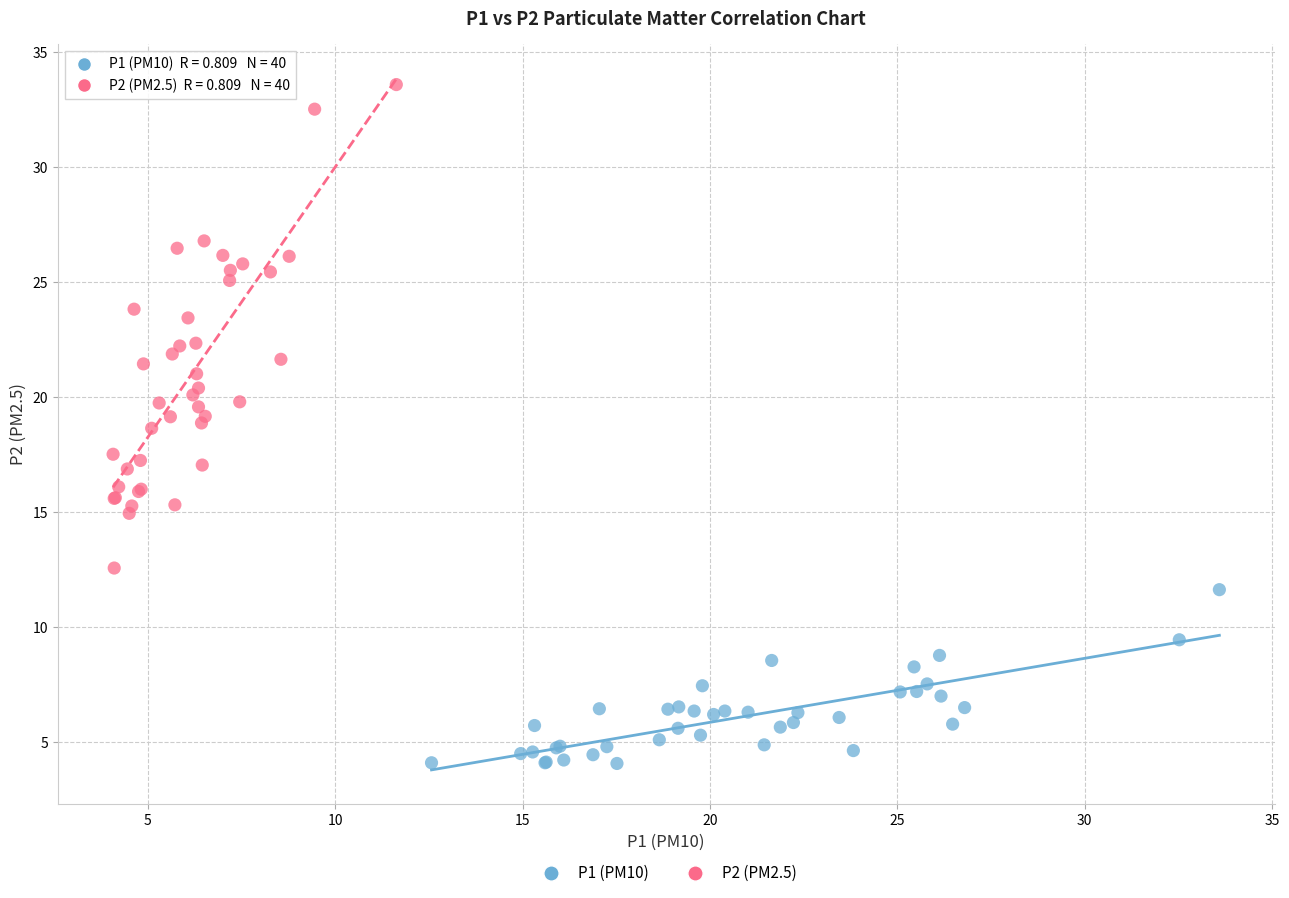

Which series has the largest Y range (max minus min)?

P2 (PM2.5)